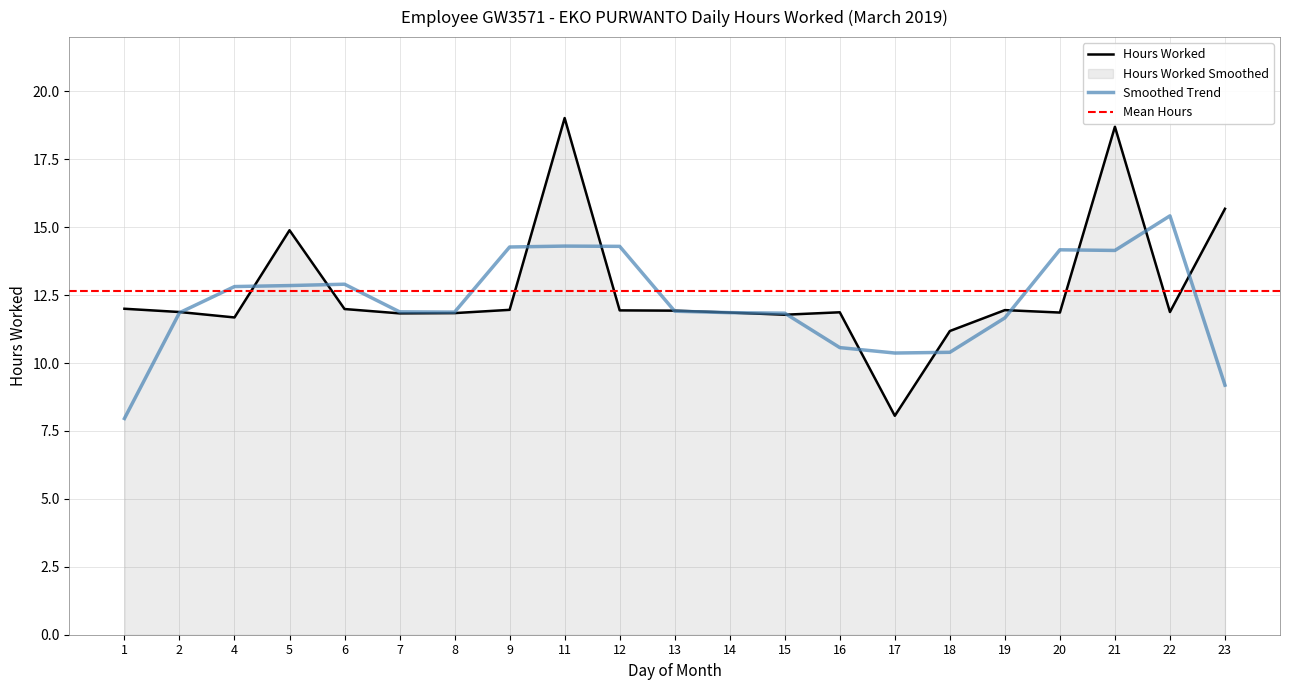

Reading left to right, transcribe all the data shown in this chart.

12.0	11.9	11.7	14.9	12.0	11.8	11.8	12.0	19.0	11.9	11.9	11.9	11.8	11.9	8.1	11.2	11.9	11.9	18.7	11.9	15.7